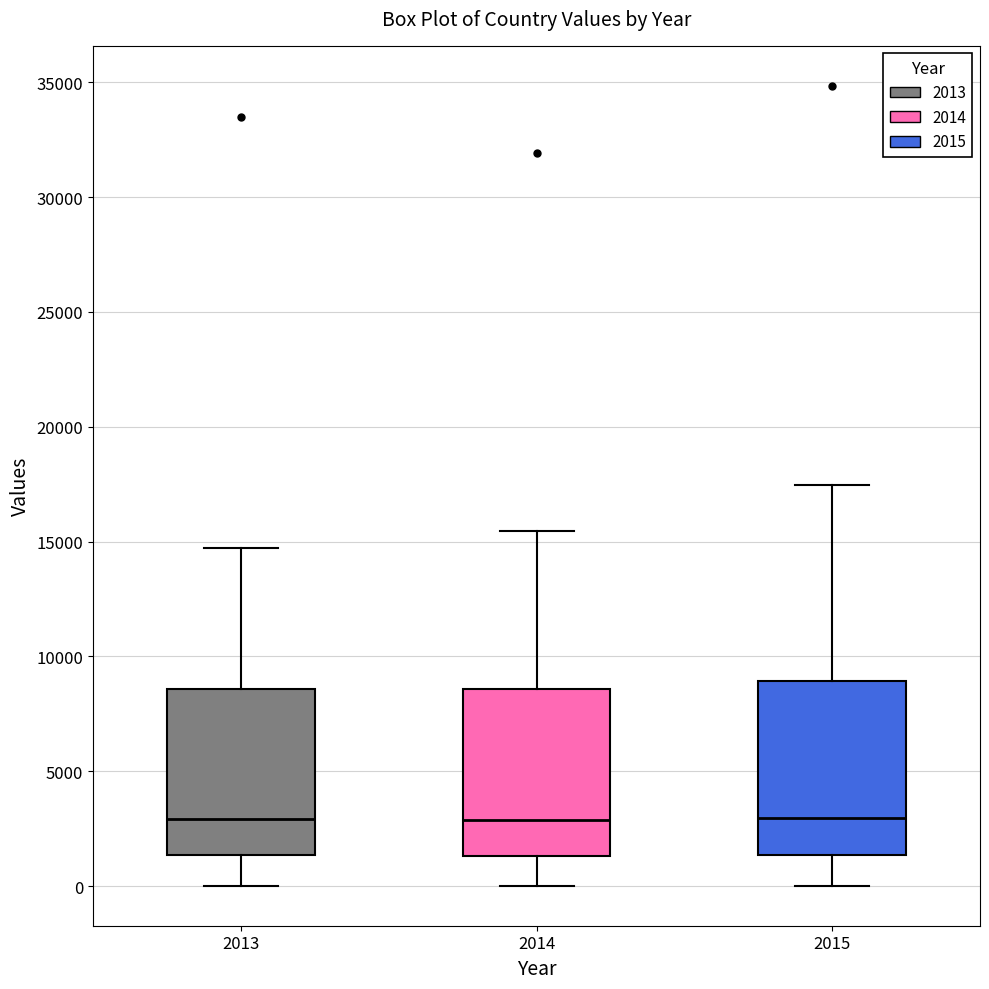

Where is the upper edge of the box at x = 2013 on the y-axis? The values are not printed on the chart, so give them approximately, as read against the axis.

8500